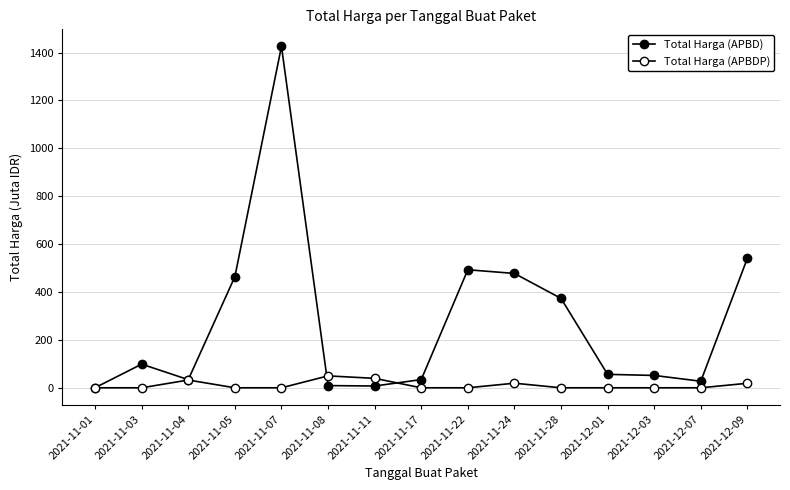

Which series changed the most between 2021-11-22 and 2021-11-28?

Total Harga (APBD)